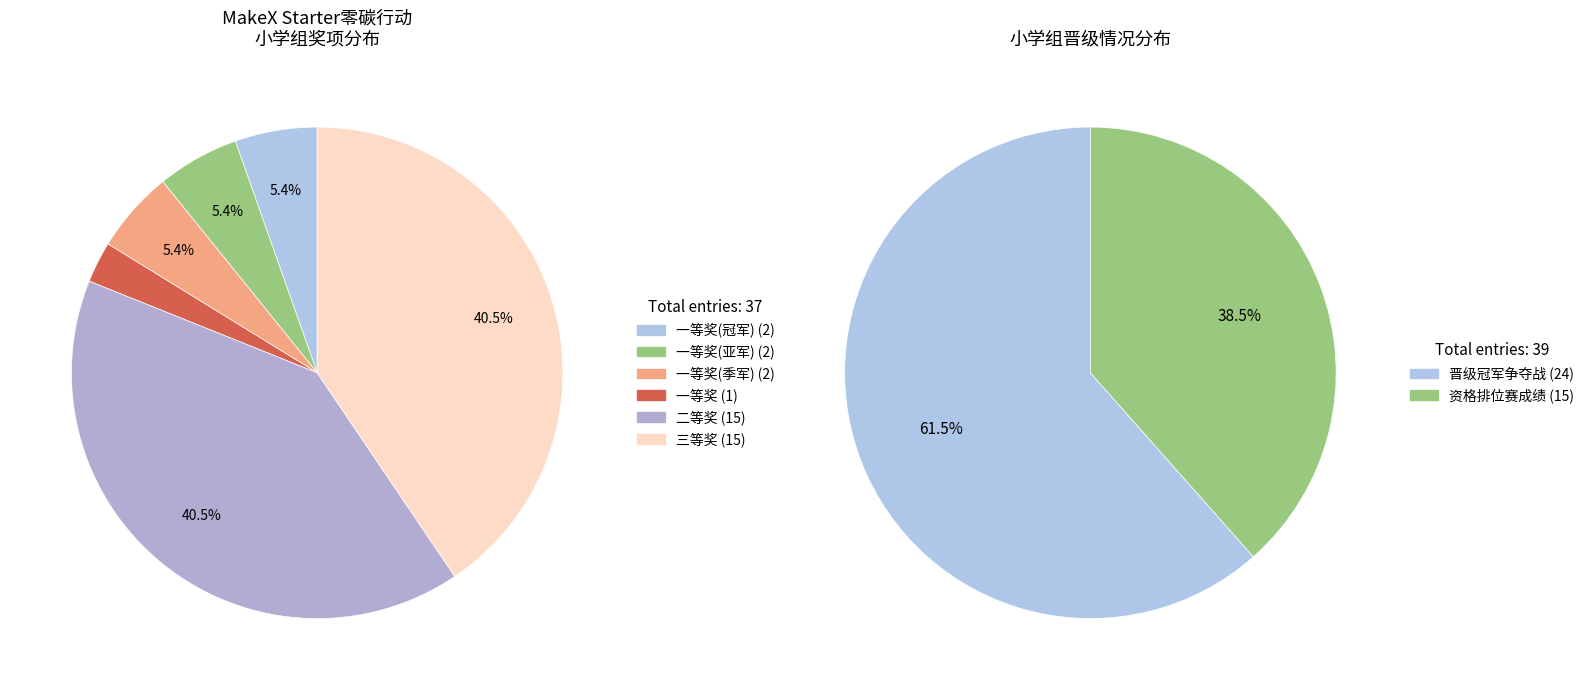

To the nearest percent, what portion does 一等奖(季军) represent?

5%